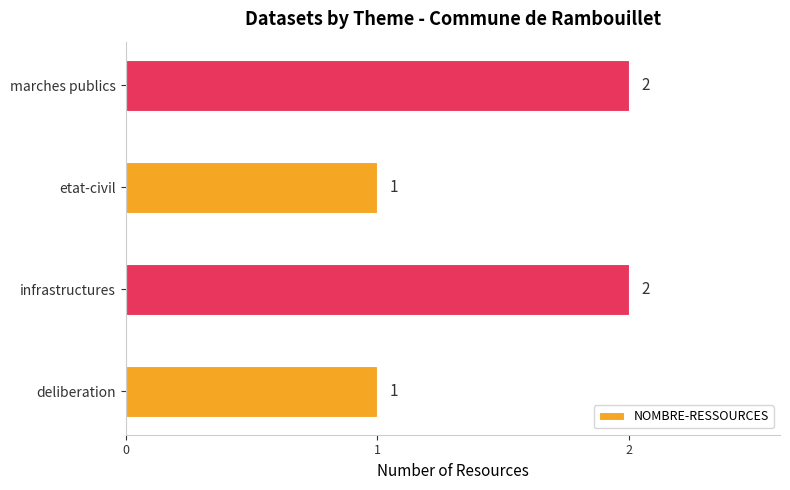

Reading bottom to top, transcribe all the data shown in this chart.

1	2	1	2